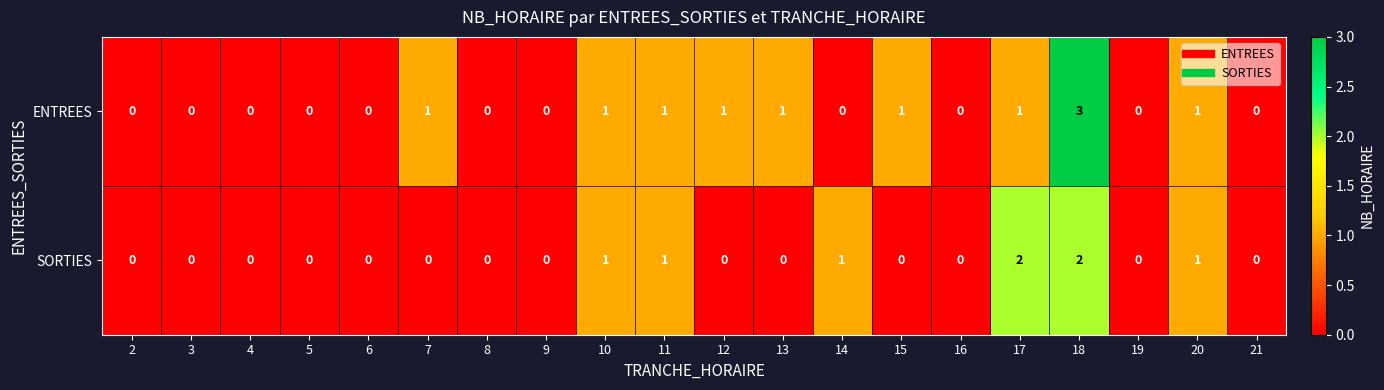

Is the value of ENTREES at 19 greater than the value of SORTIES at 17?

No